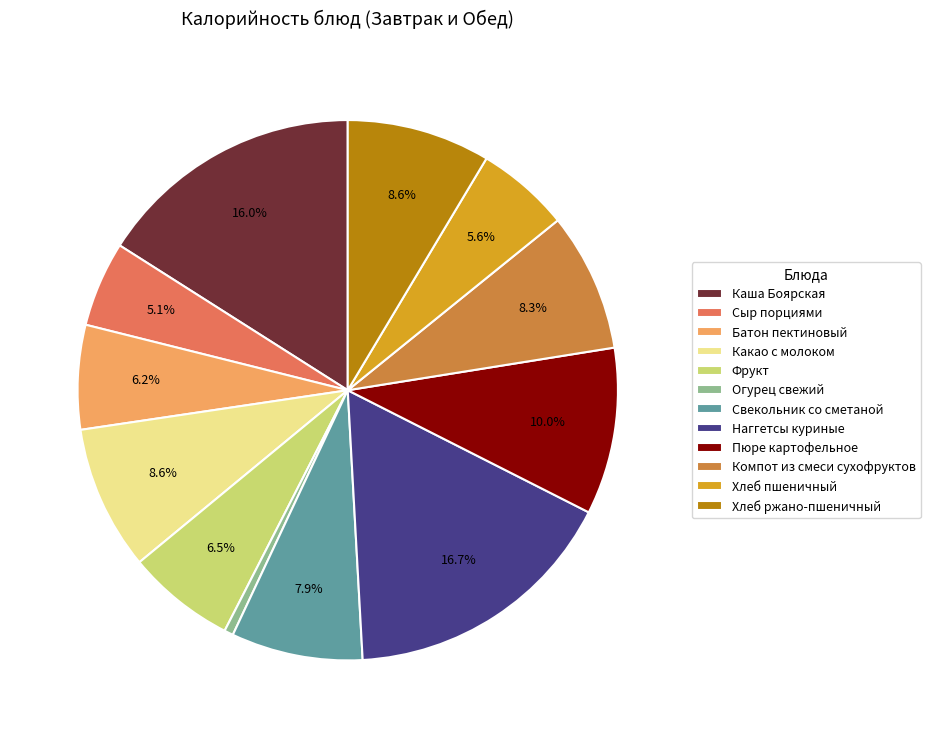

How many slices are in this pie chart?

12